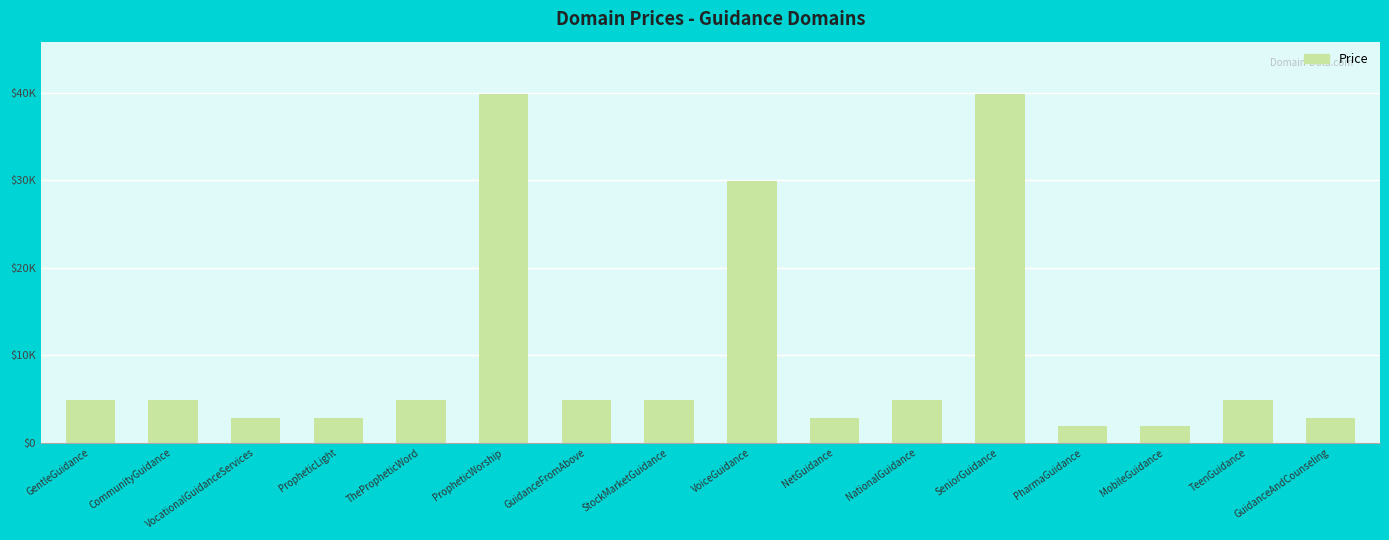

What is the difference between the maximum and minimum values?

38000